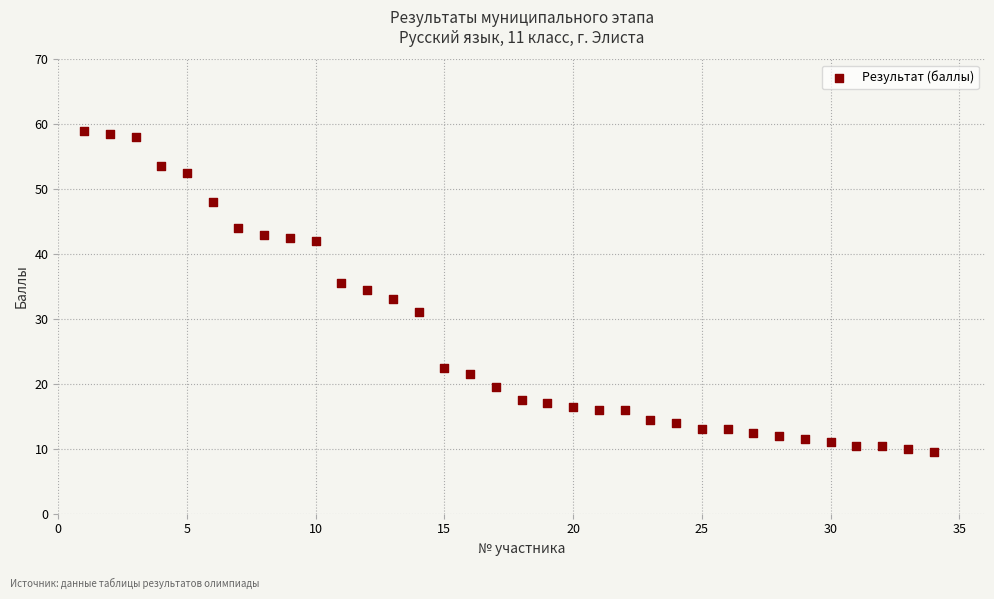

What is the range of Y values (max minus min)?

49.5